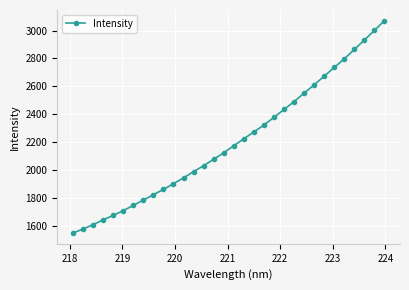

Reading left to right, extract all data points from this chart.

1546.1	1576.1	1606.9	1641.6	1673.2	1707.8	1745.0	1783.6	1821.5	1860.5	1900.9	1942.7	1987.8	2030.3	2076.5	2122.7	2173.7	2223.3	2272.4	2322.1	2377.4	2433.8	2490.4	2550.8	2610.7	2673.0	2735.2	2797.3	2864.4	2931.8	3001.0	3071.4